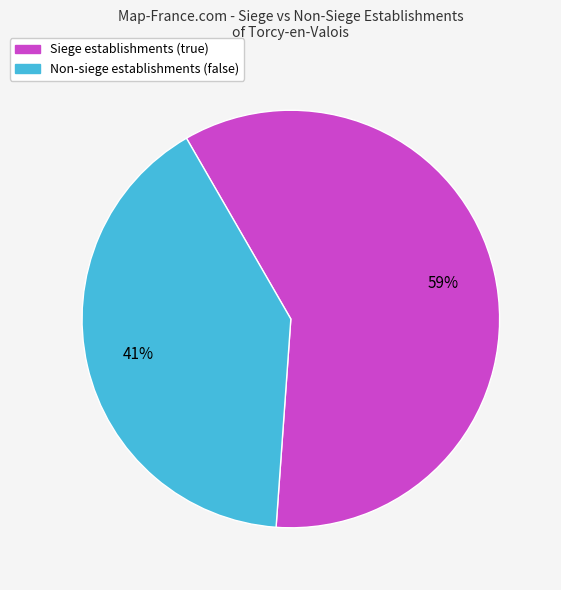

To the nearest percent, what is the average slice percentage?

50%